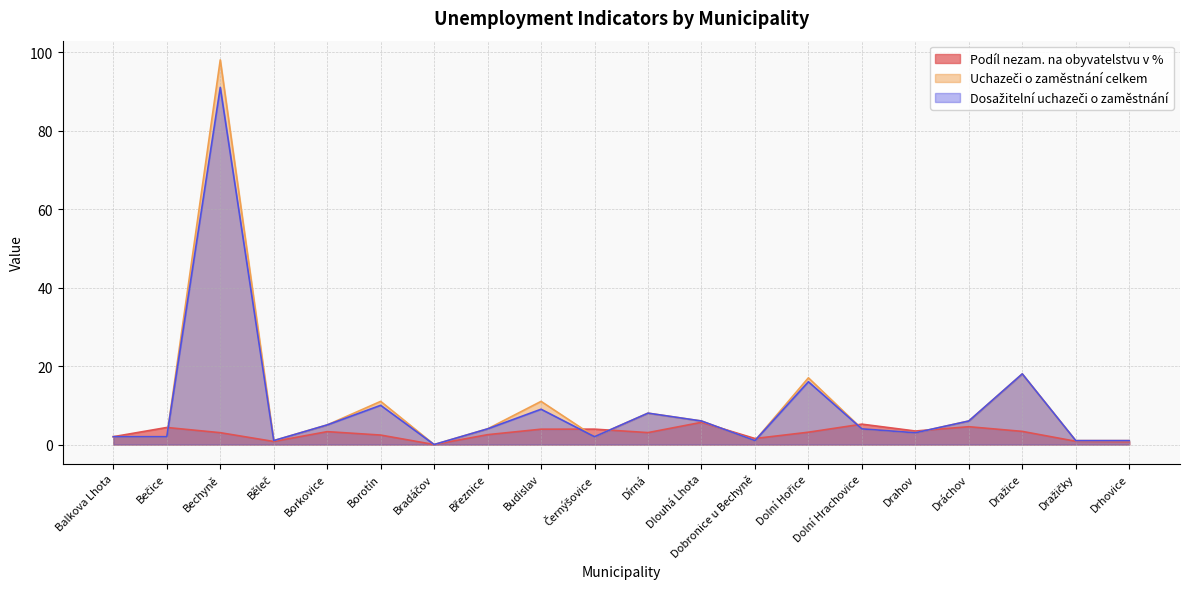

How many categories are shown in the chart?

20